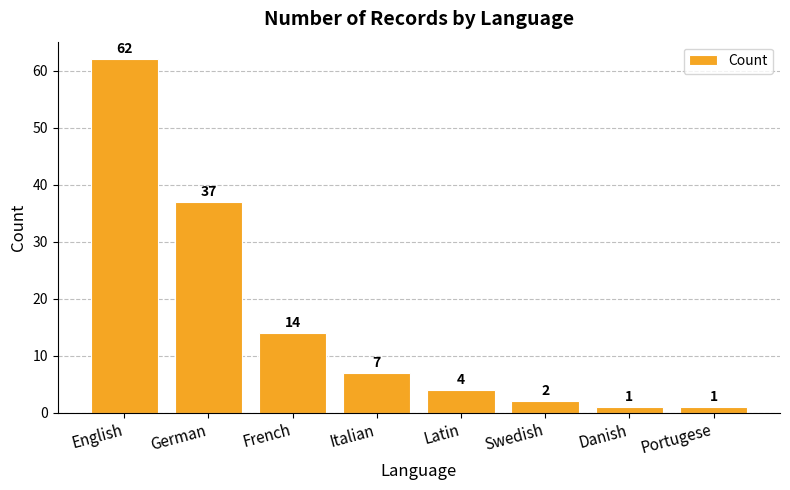

What position from the left is German?

2